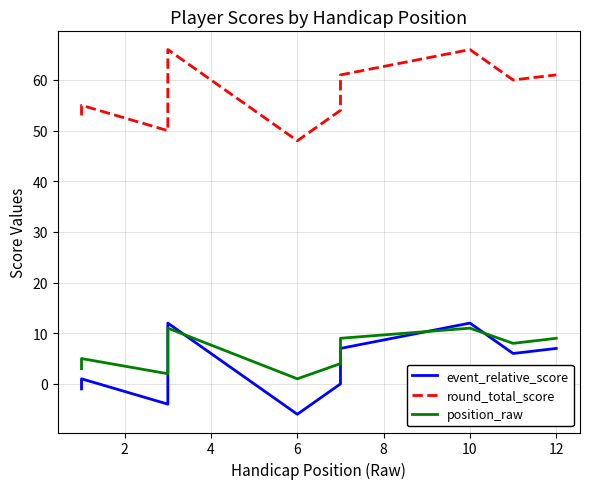

How many interior local valleys does the position_raw series have?

3